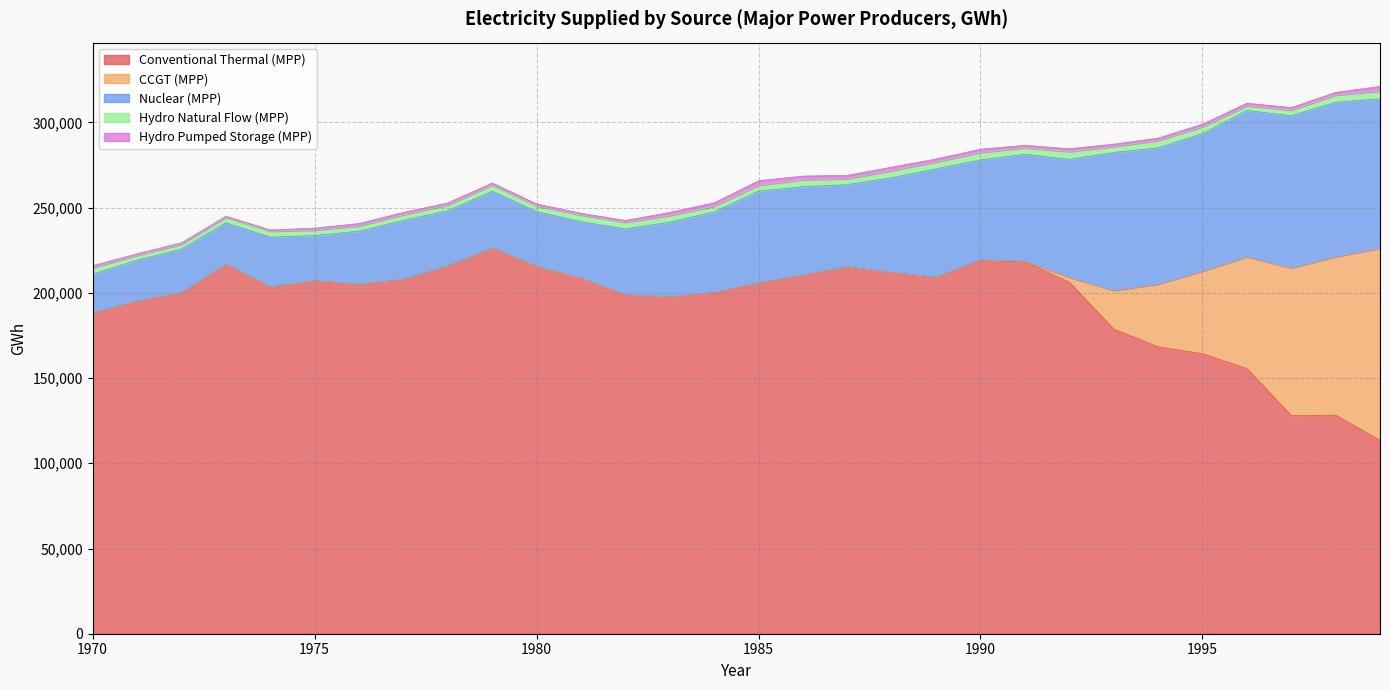

Does the chart display data point markers on the line(s)?

No